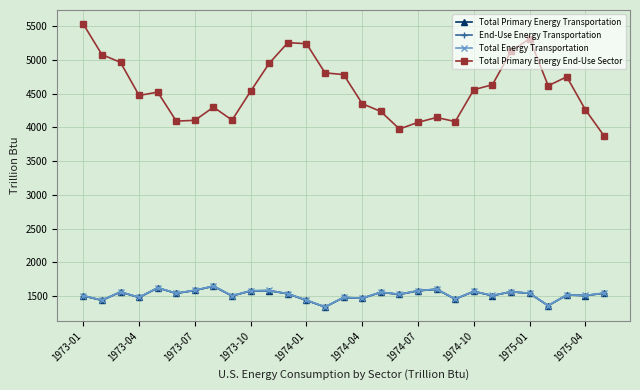

How many data points in Total Primary Energy End-Use Sector are less than 4534?

14